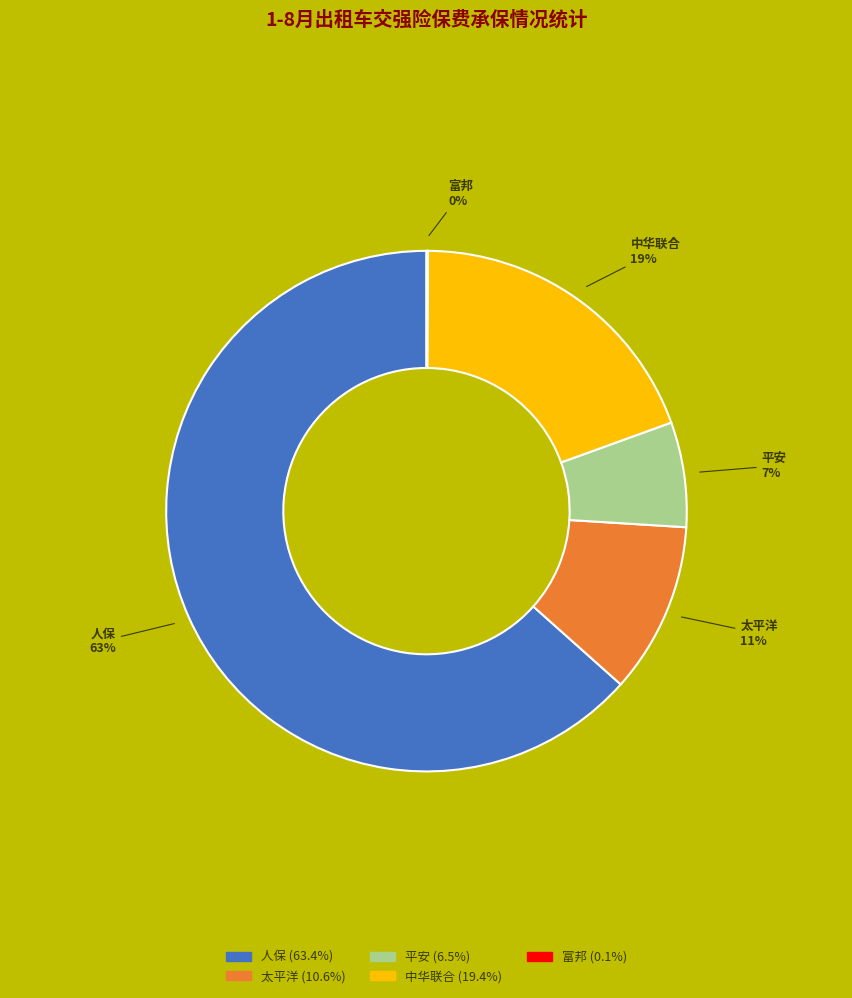

True or false: 人保 accounts for 57% of the total.

False